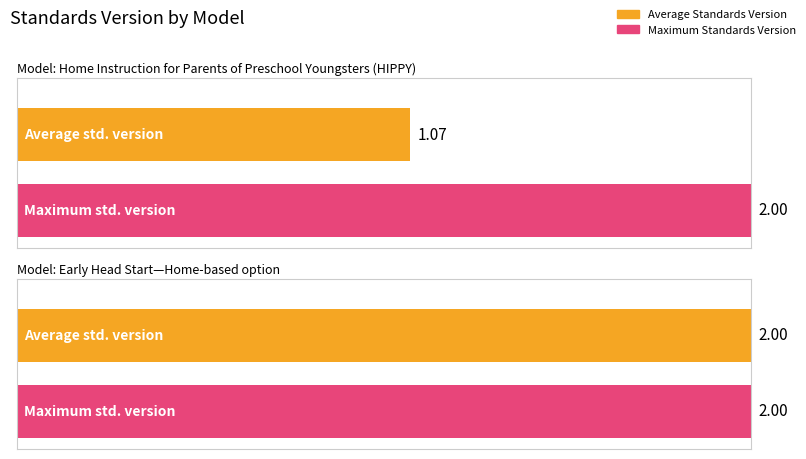

What is the greatest value displayed?

2.0